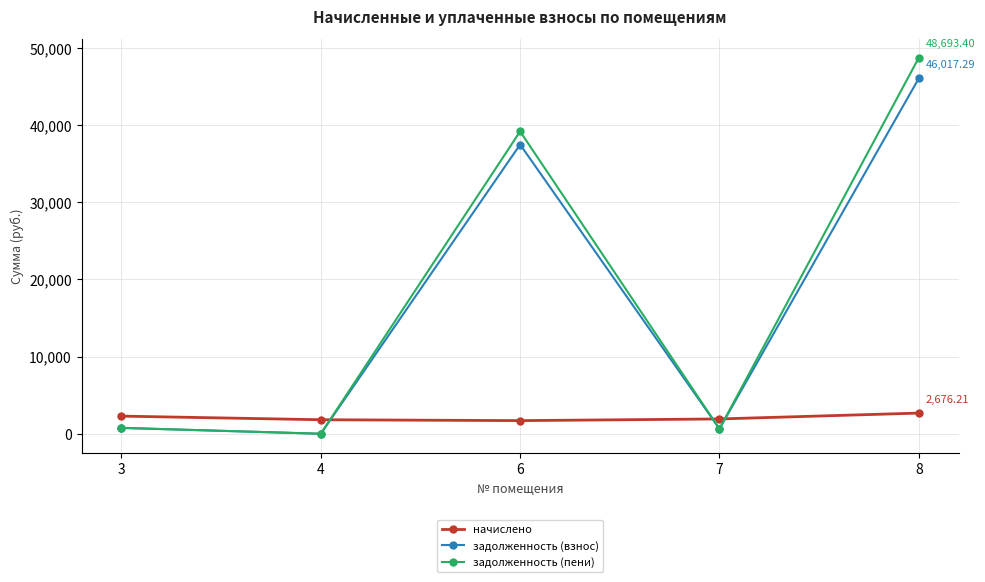

Is this an area chart (filled region under the line)?

No